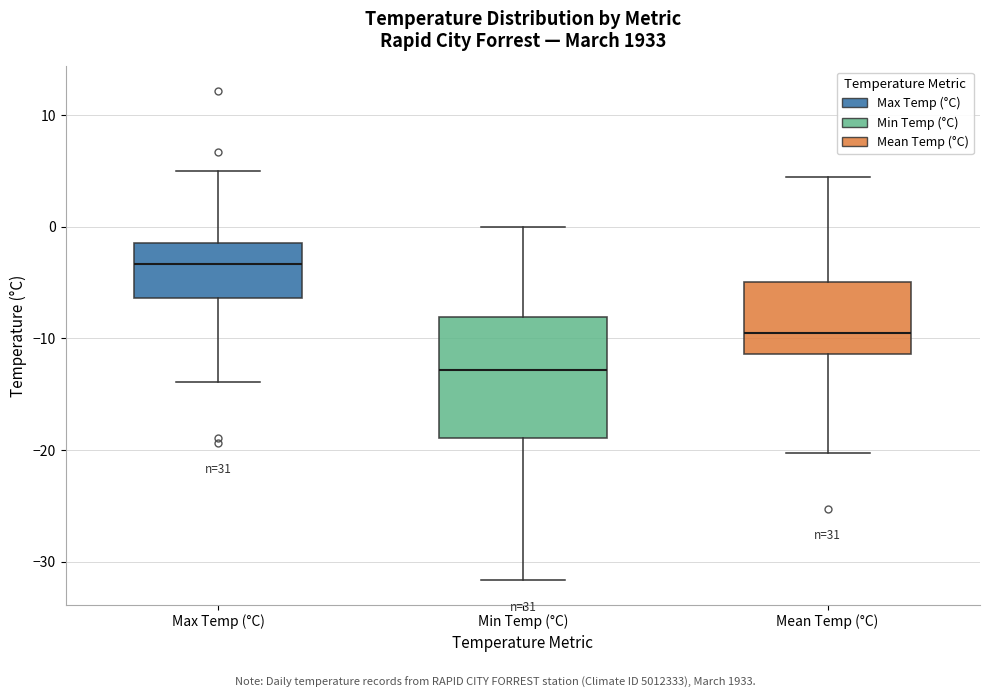

Reading left to right, transcribe this box plot: for each box, give where its median line is, the range the box spans, and where its two whiskers end, as read against the y-axis. The values are not printed on the chart, so give them approximately, as read against the axis.

Max Temp (°C): median -3, box -6 to -1, whiskers -14 to 5
Min Temp (°C): median -13, box -19 to -8, whiskers -32 to 0
Mean Temp (°C): median -9, box -11 to -5, whiskers -20 to 5